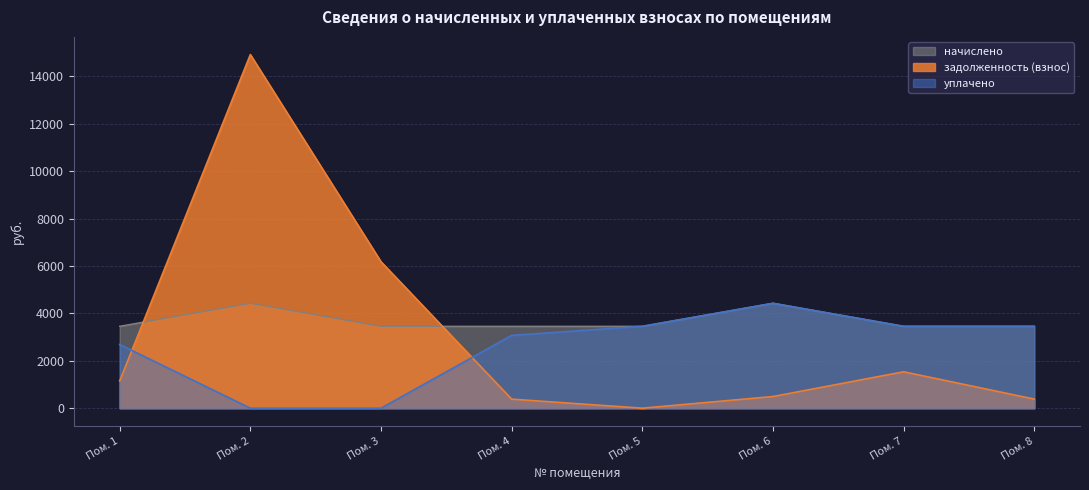

Between Пом. 1 and Пом. 5, which series saw the biggest shift?

задолженность (взнос)